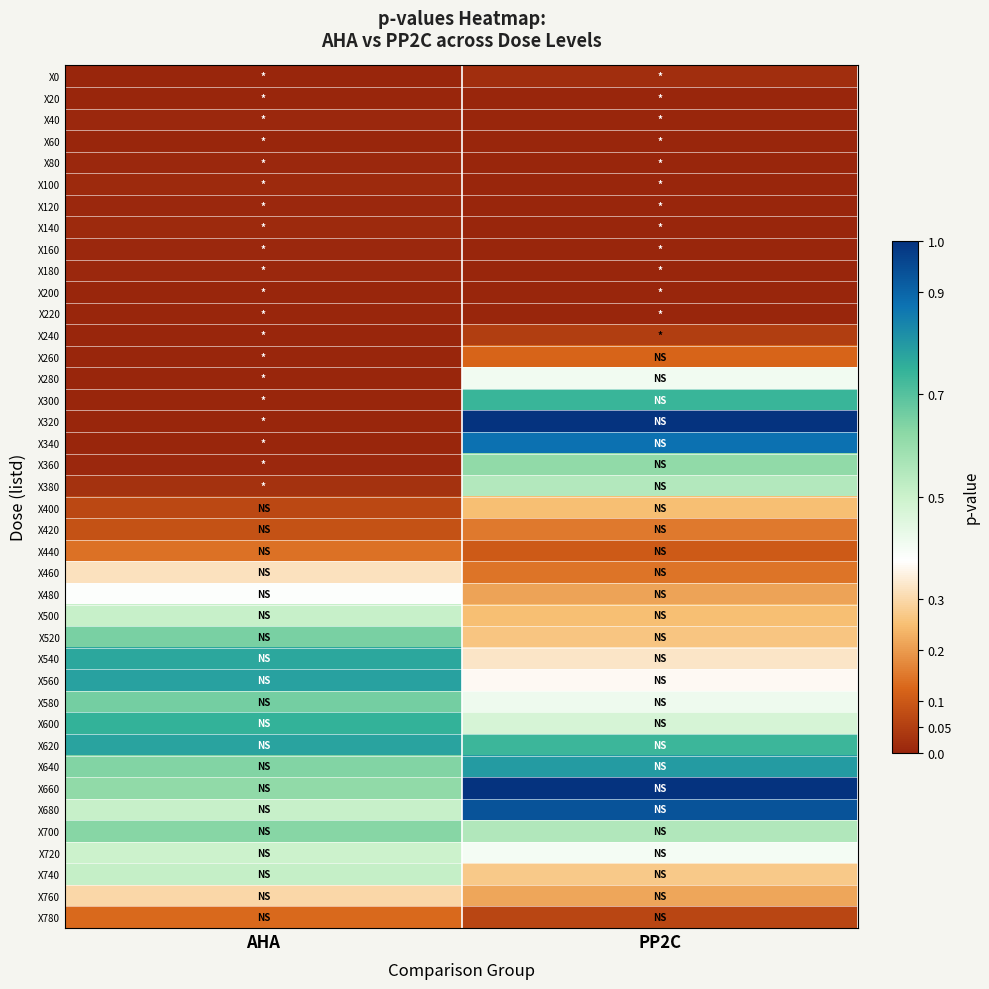

Reading right to left, list all the values displayed in this chart.

X0: PP2C=0.0	AHA=0.0
X20: PP2C=0.0	AHA=0.0
X40: PP2C=0.0	AHA=0.0
X60: PP2C=0.0	AHA=0.0
X80: PP2C=0.0	AHA=0.0
X100: PP2C=0.0	AHA=0.0
X120: PP2C=0.0	AHA=0.0
X140: PP2C=0.0	AHA=0.0
X160: PP2C=0.0	AHA=0.0
X180: PP2C=0.0	AHA=0.0
X200: PP2C=0.0	AHA=0.0
X220: PP2C=0.0	AHA=0.0
X240: PP2C=0.0	AHA=0.0
X260: PP2C=0.1	AHA=0.0
X280: PP2C=0.4	AHA=0.0
X300: PP2C=0.7	AHA=0.0
X320: PP2C=1.0	AHA=0.0
X340: PP2C=0.9	AHA=0.0
X360: PP2C=0.6	AHA=0.0
X380: PP2C=0.5	AHA=0.0
X400: PP2C=0.3	AHA=0.1
X420: PP2C=0.2	AHA=0.1
X440: PP2C=0.1	AHA=0.1
X460: PP2C=0.1	AHA=0.3
X480: PP2C=0.2	AHA=0.4
X500: PP2C=0.3	AHA=0.5
X520: PP2C=0.3	AHA=0.7
X540: PP2C=0.3	AHA=0.8
X560: PP2C=0.4	AHA=0.8
X580: PP2C=0.4	AHA=0.7
X600: PP2C=0.5	AHA=0.7
X620: PP2C=0.7	AHA=0.8
X640: PP2C=0.8	AHA=0.6
X660: PP2C=1.0	AHA=0.6
X680: PP2C=0.9	AHA=0.5
X700: PP2C=0.6	AHA=0.6
X720: PP2C=0.4	AHA=0.5
X740: PP2C=0.3	AHA=0.5
X760: PP2C=0.2	AHA=0.3
X780: PP2C=0.1	AHA=0.1